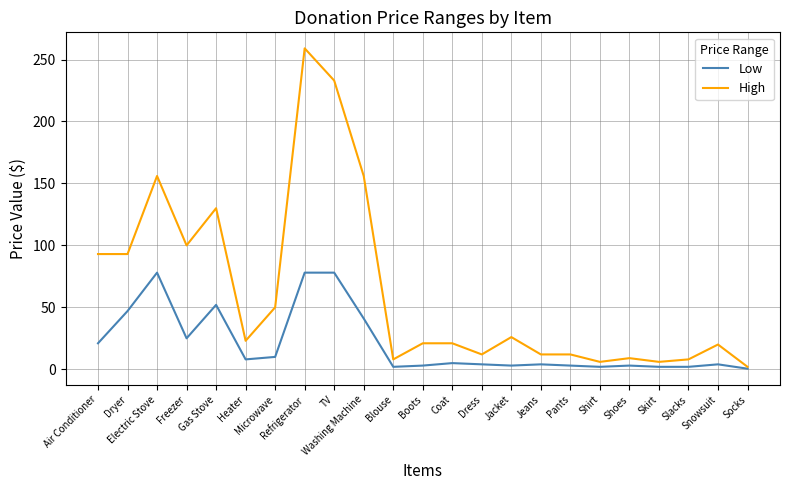

List the series in order of their overall mean, lowest first.

Low, High